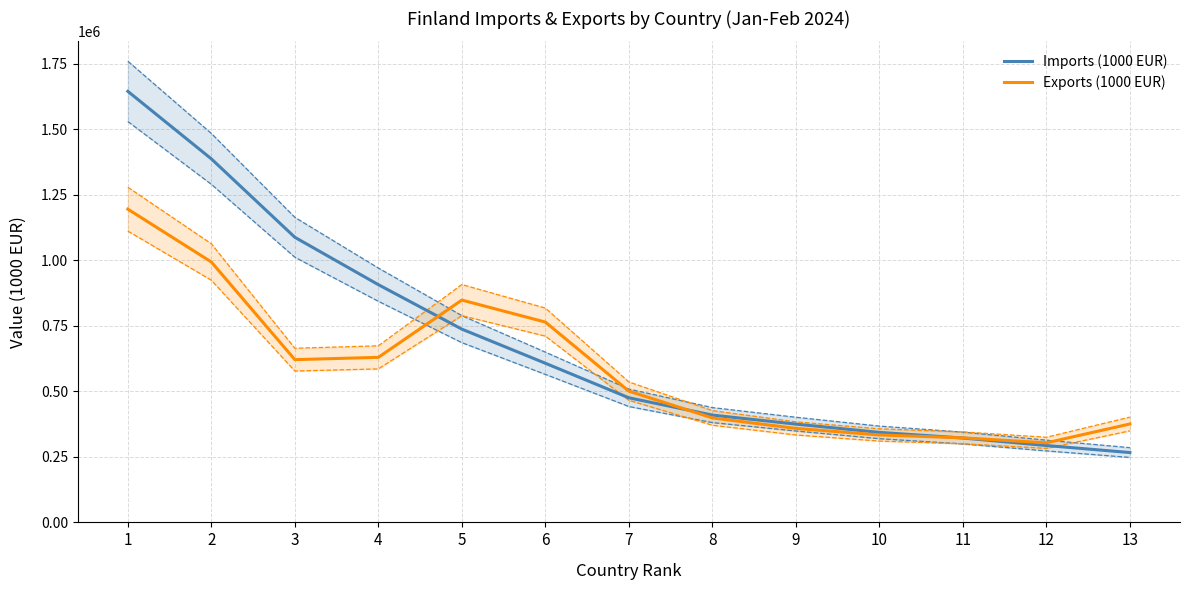

At 8, list the series in order from smallest to largest.

Exports (1000 EUR), Imports (1000 EUR)